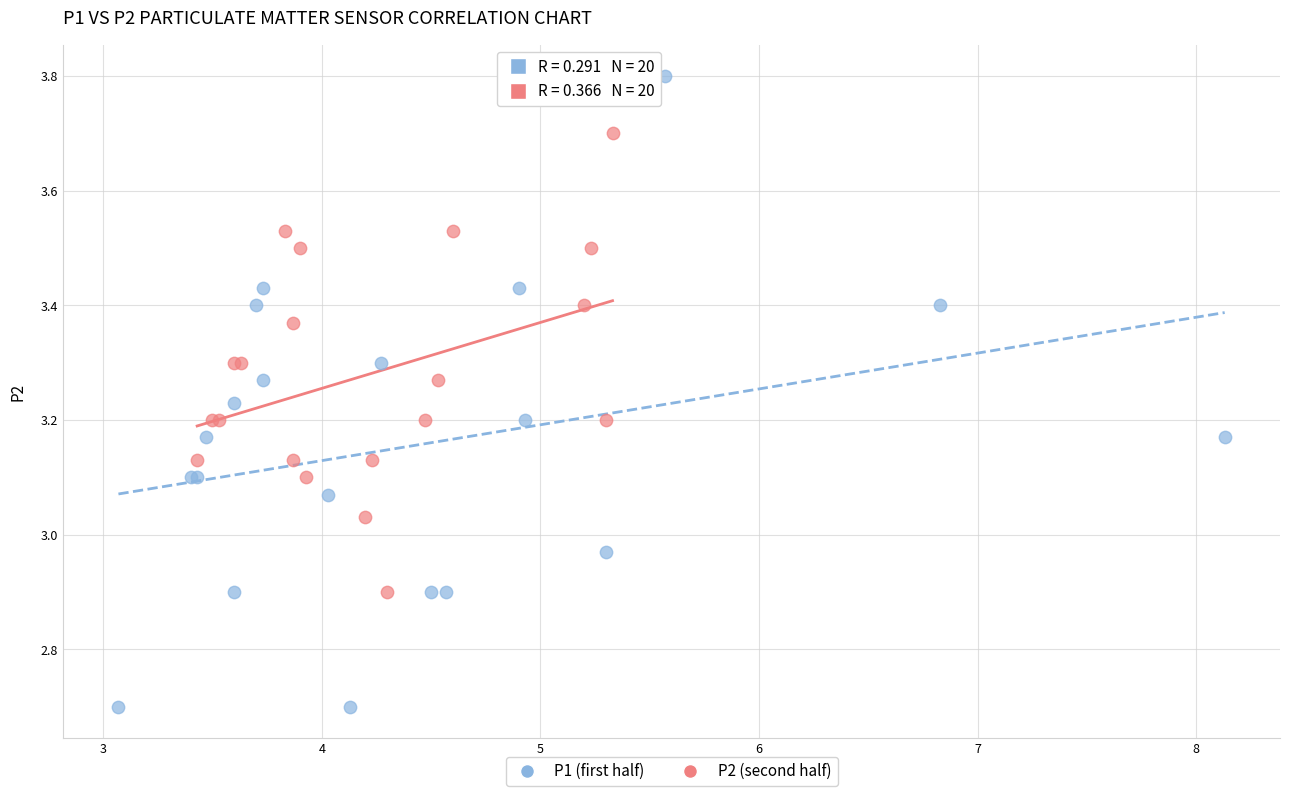

Which series reaches the maximum Y coordinate?

P1 (first half)